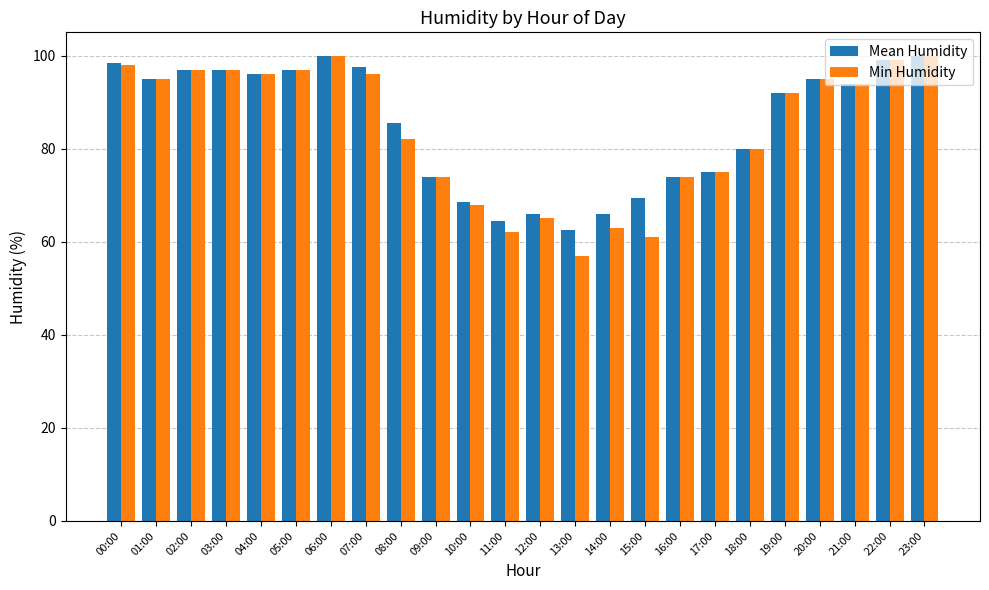

Reading right to left, what are all the values shown in this chart?

Mean Humidity: 23:00=100.0	22:00=99.0	21:00=94.0	20:00=95.0	19:00=92.0	18:00=80.0	17:00=75.0	16:00=74.0	15:00=69.5	14:00=66.0	13:00=62.5	12:00=66.0	11:00=64.5	10:00=68.5	09:00=74.0	08:00=85.5	07:00=97.5	06:00=100.0	05:00=97.0	04:00=96.0	03:00=97.0	02:00=97.0	01:00=95.0	00:00=98.5
Min Humidity: 23:00=100.0	22:00=99.0	21:00=94.0	20:00=95.0	19:00=92.0	18:00=80.0	17:00=75.0	16:00=74.0	15:00=61.0	14:00=63.0	13:00=57.0	12:00=65.0	11:00=62.0	10:00=68.0	09:00=74.0	08:00=82.0	07:00=96.0	06:00=100.0	05:00=97.0	04:00=96.0	03:00=97.0	02:00=97.0	01:00=95.0	00:00=98.0